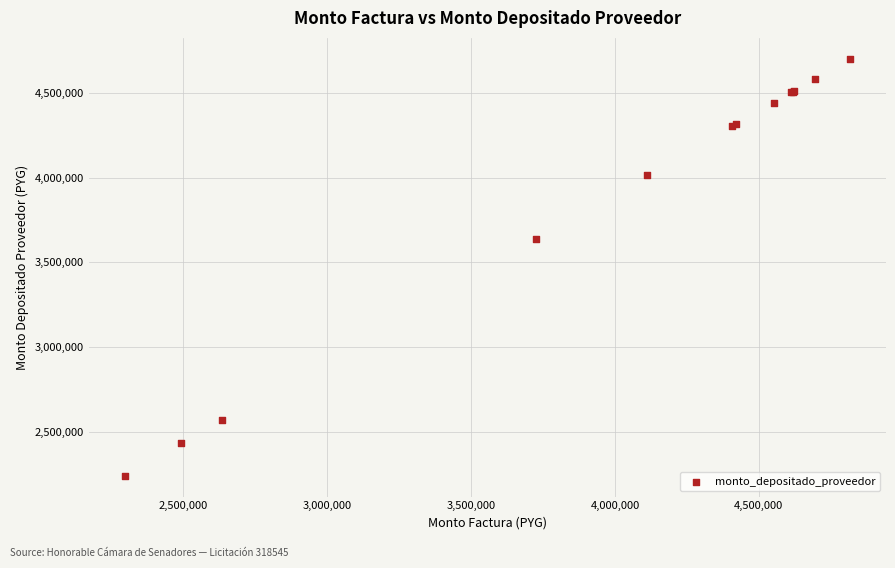

What Y value in the scatter plot is closest to 3471628?

3635664